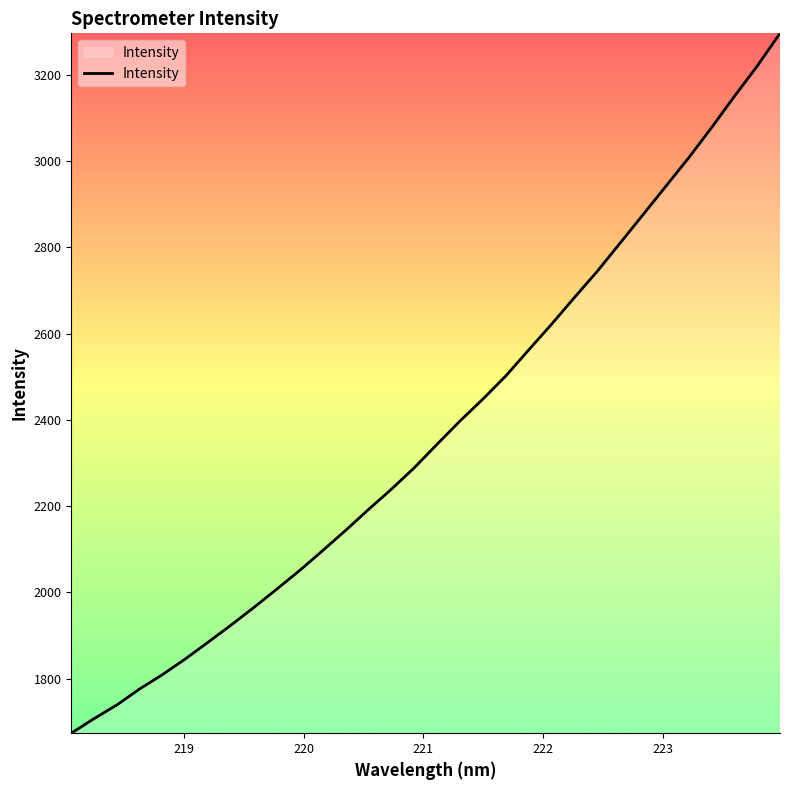

What is the difference between the maximum and minimum values?

1622.2